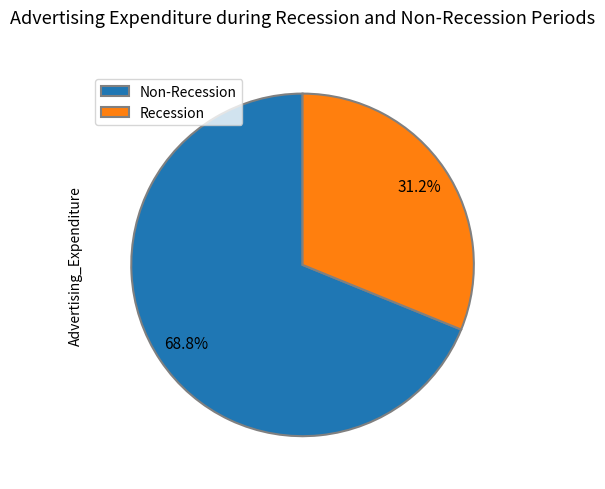

Combined, do Non-Recession and Recession account for over 50%?

Yes